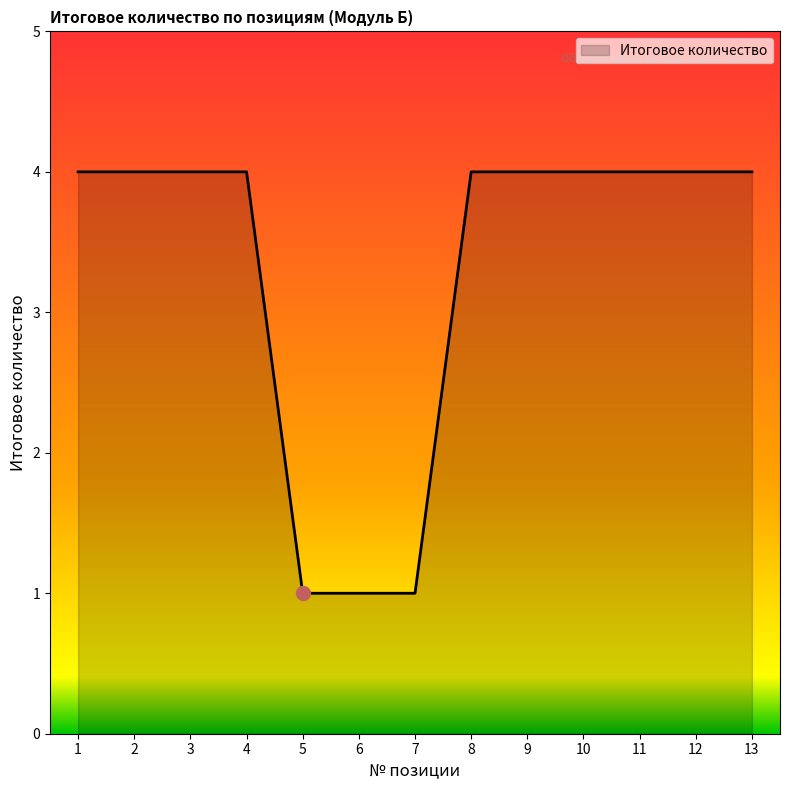

Approximately how many times larger is the value at 11 compared to 1?

1.0